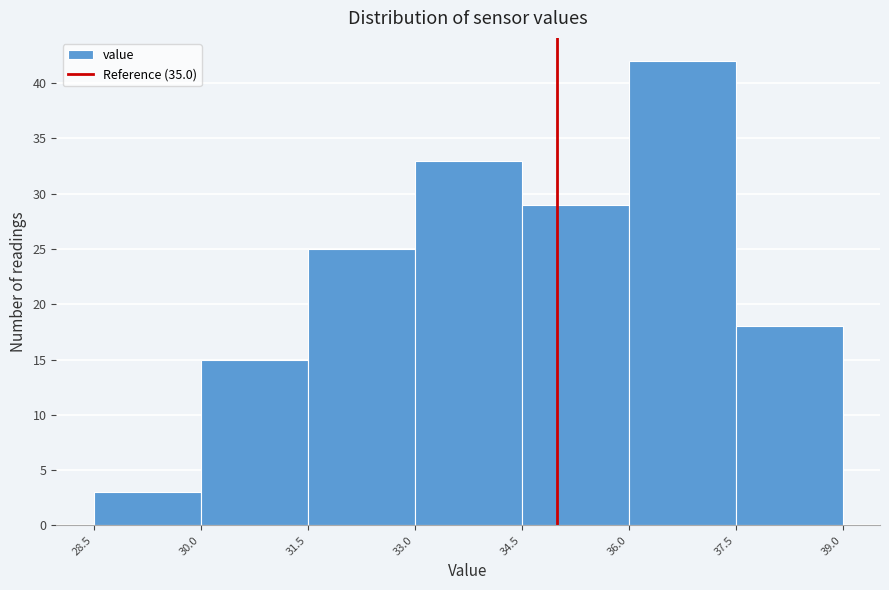

How tall is the bar that spans 36.0 to 37.5 on the x-axis? The values are not printed on the chart, so give them approximately, as read against the axis.

42